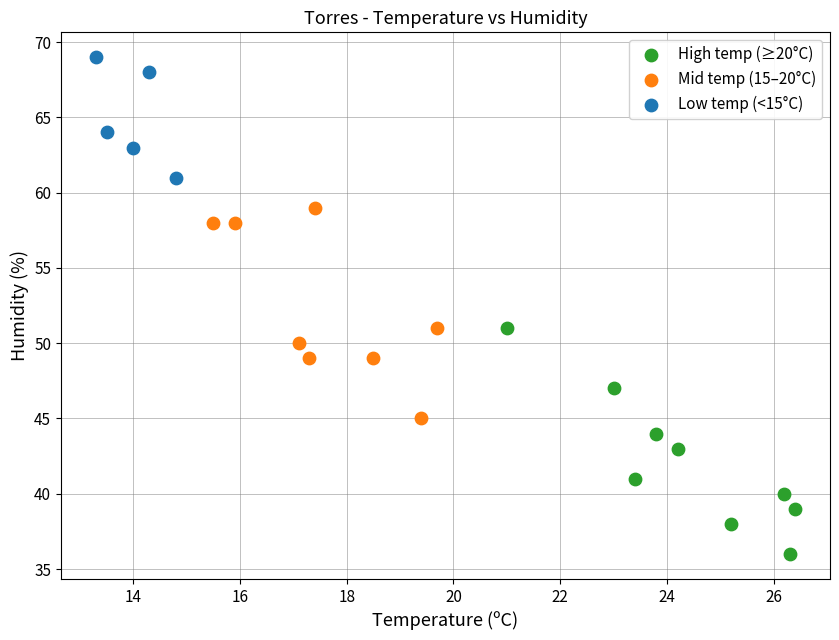

Which series reaches the maximum Y coordinate?

Low temp (<15°C)